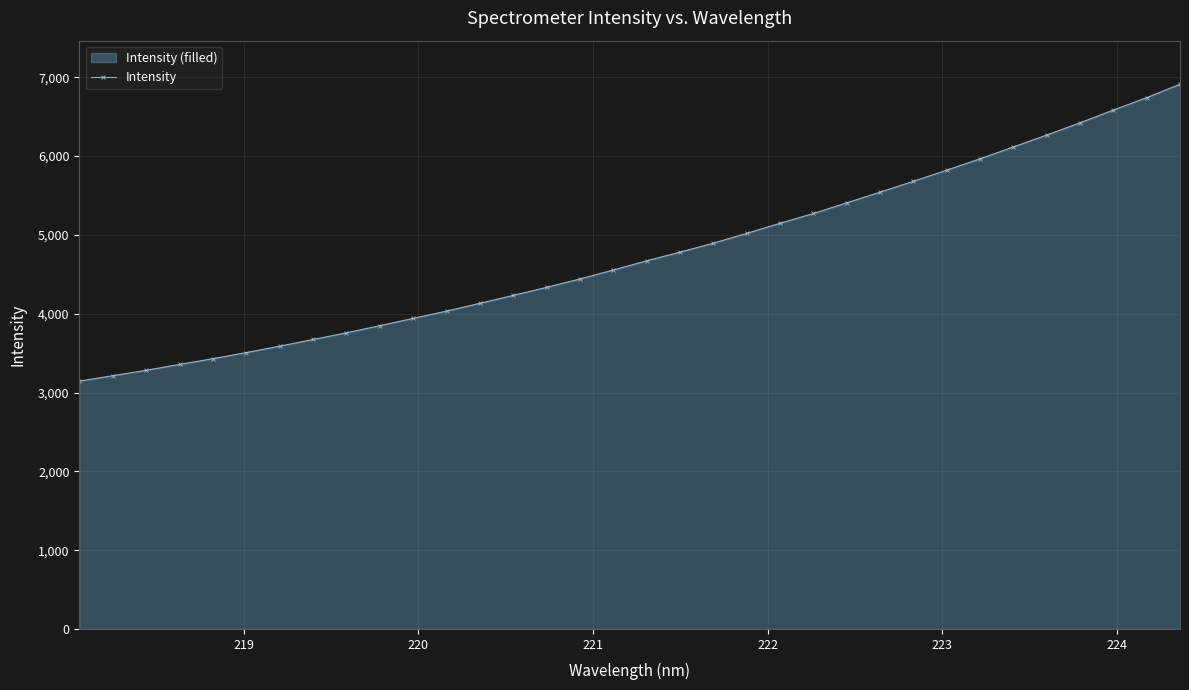

What is the value of the 11th point from the left?

3941.4